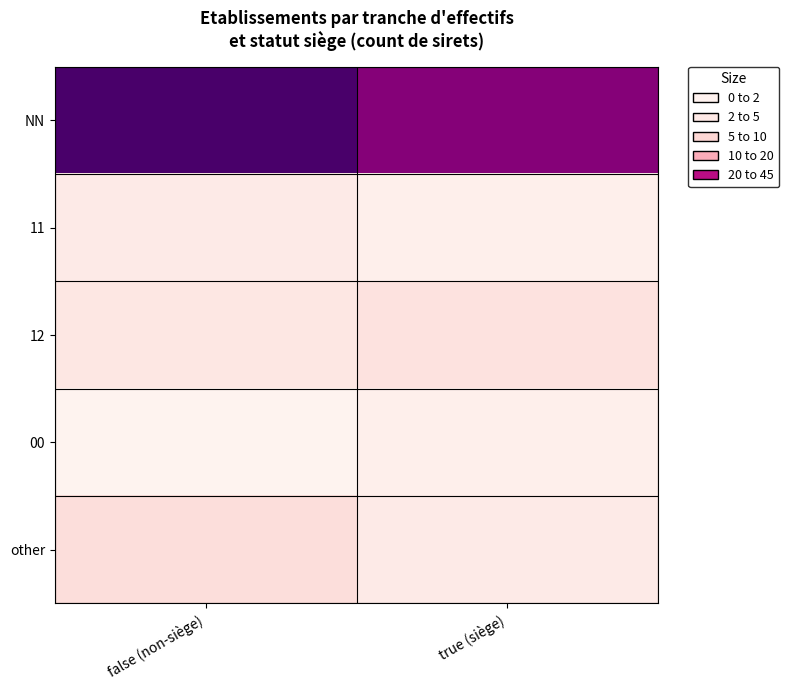

What is the maximum value shown in the chart?

45